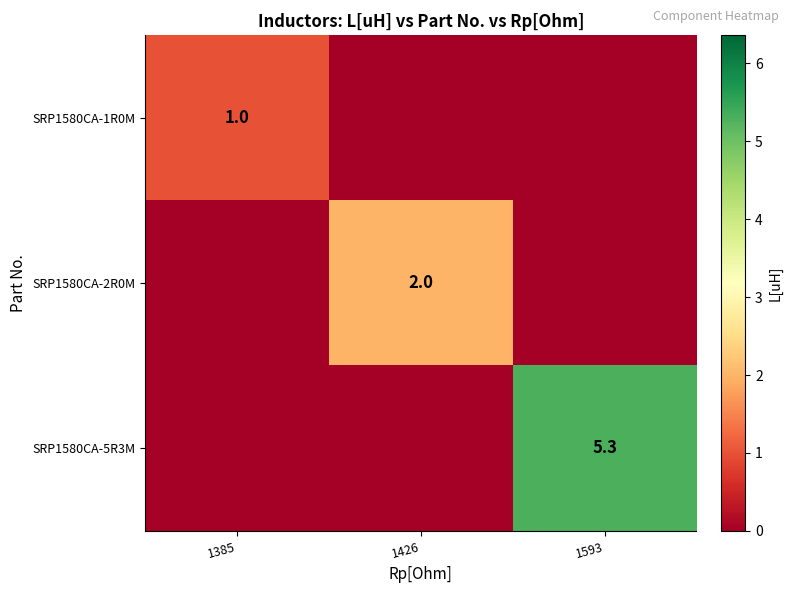

Is it true that SRP1580CA-5R3M equals 2.4 at 1593?

False